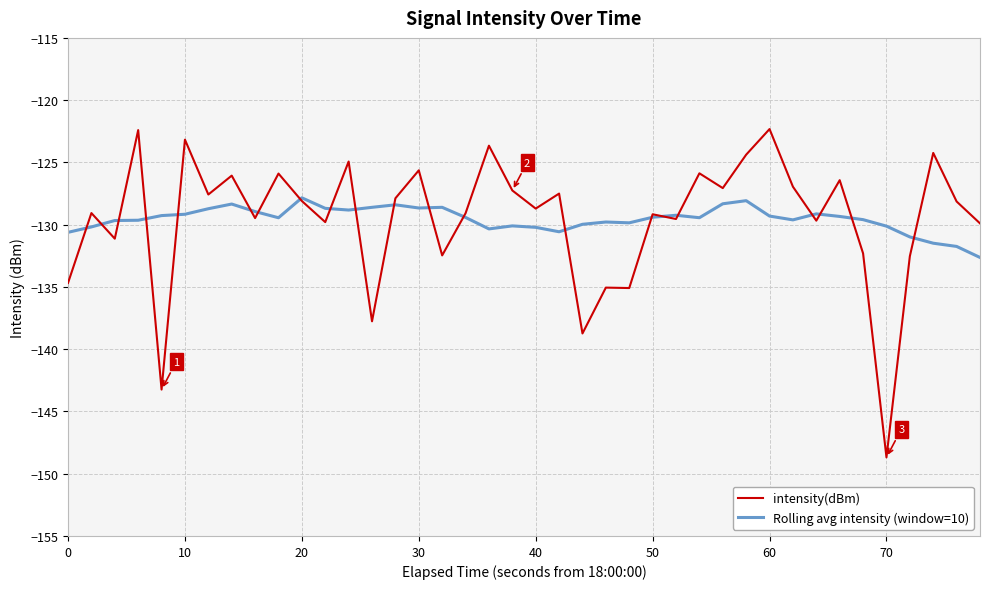

What is the lowest value of the intensity(dBm) series?

-148.7